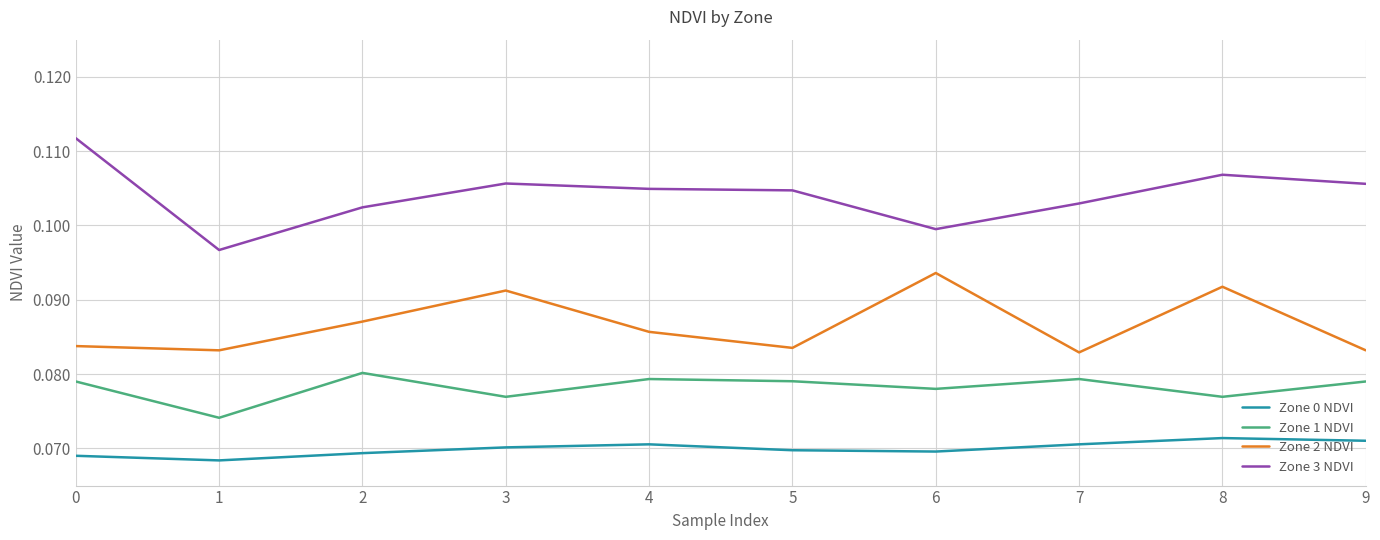

What is the total value across all series at 3?

0.3